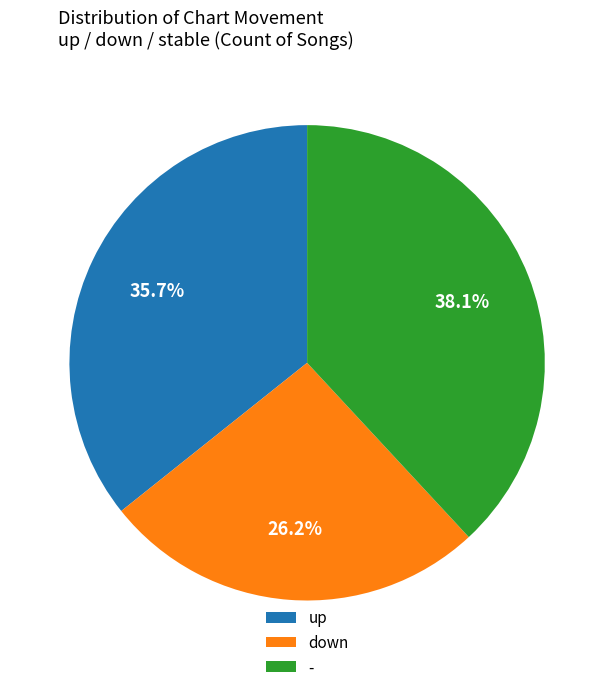

Which has a higher value, up or down?

up